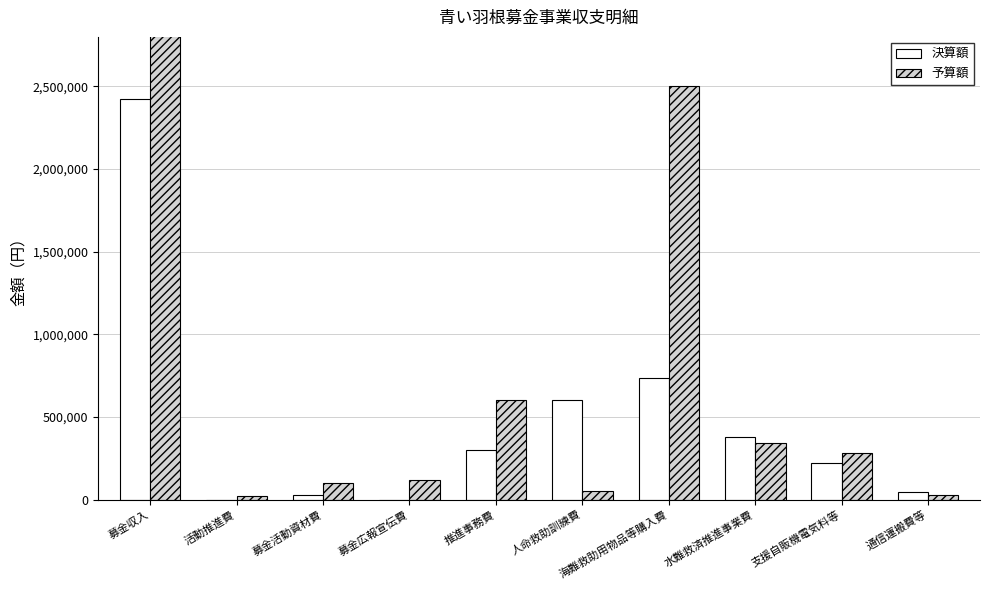

What is the maximum value shown in the chart?

3700000